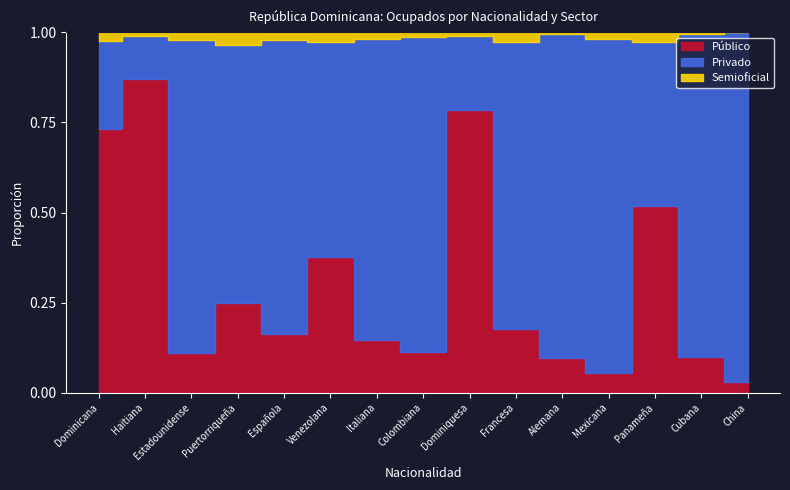

True or false: Semioficial has a value of 1 at Alemana.

True